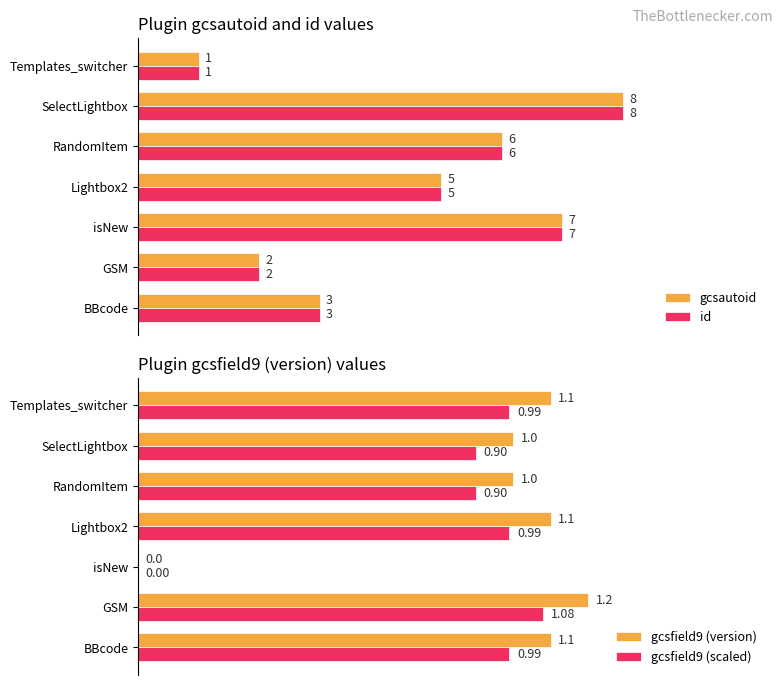

Where is id nearest to the value 4?

BBcode